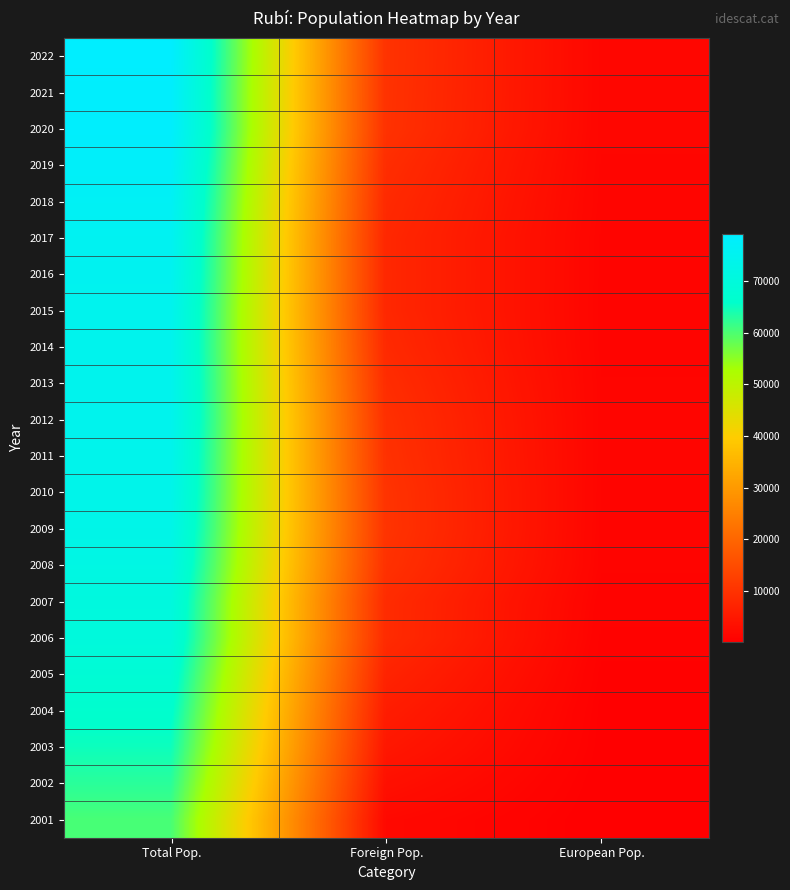

Which has a higher value, Foreign Pop. or Total Pop.?

Total Pop.